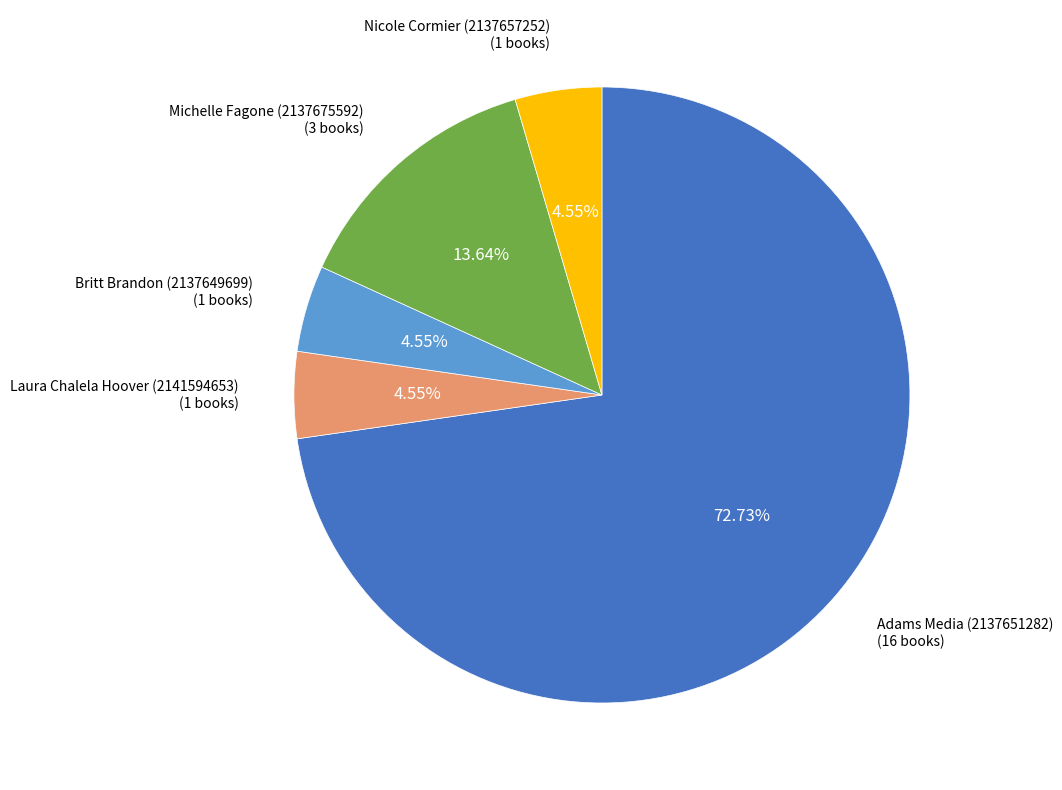

Which category accounts for the majority?

Adams Media (2137651282)